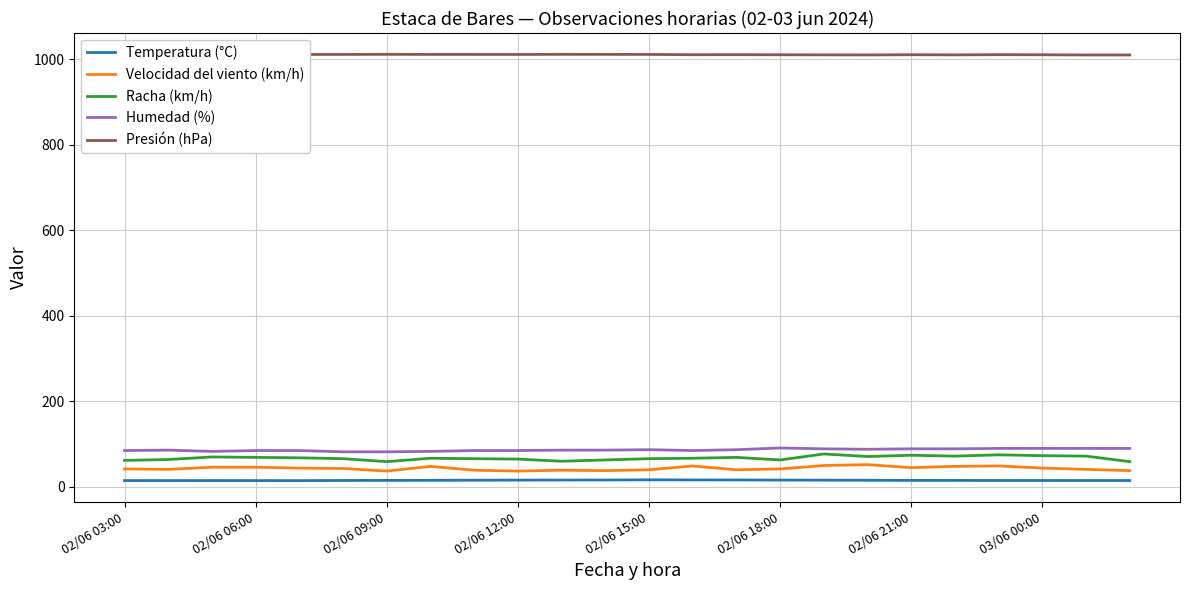

What is the maximum value for Racha (km/h)?

77.0